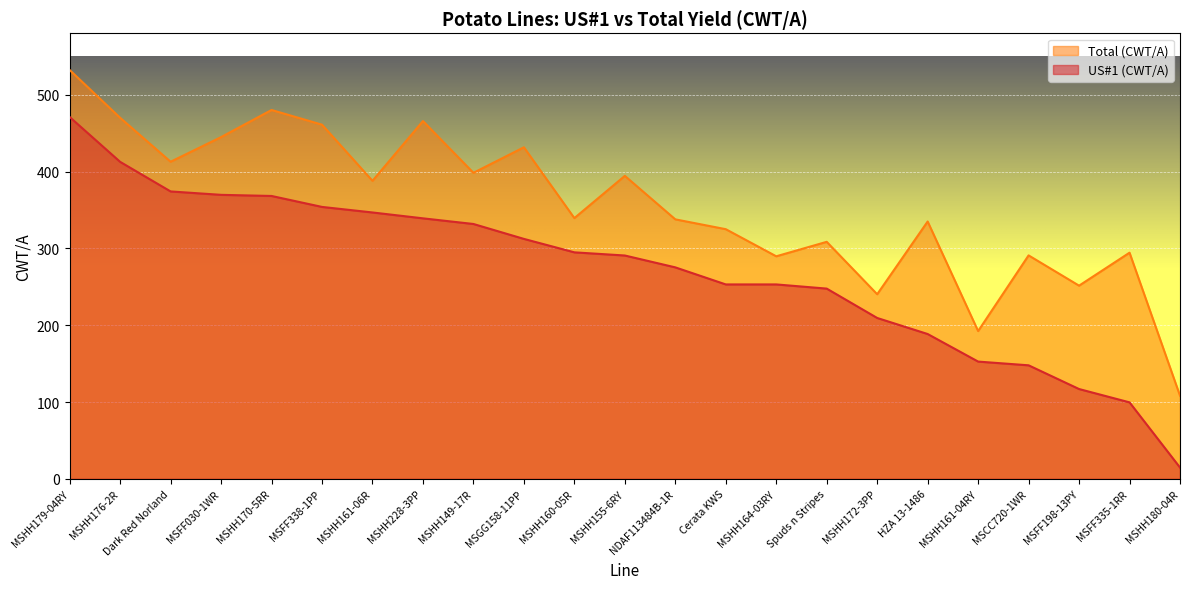

True or false: US#1 (CWT/A) and Total (CWT/A) intersect in this chart.

False